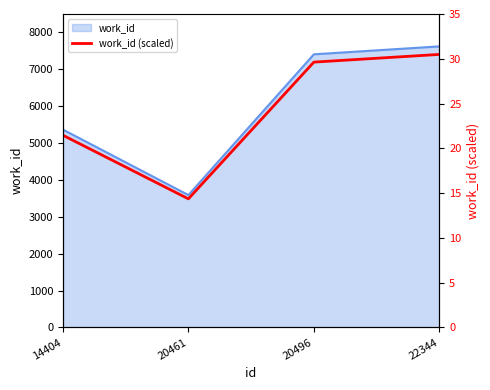

What is the change in value from 20461 to 20496?

+15.3